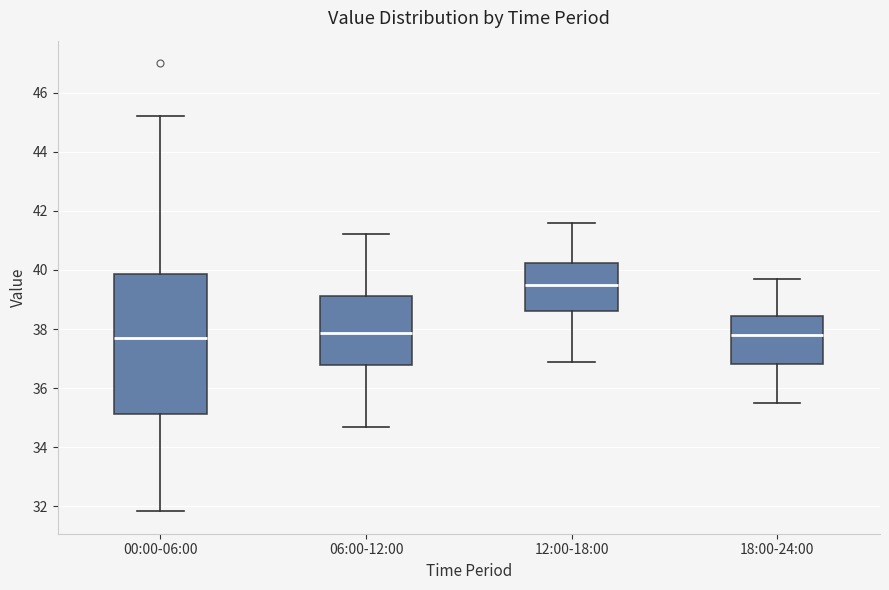

Reading left to right, transcribe this box plot: for each box, give where its median line is, the range the box spans, and where its two whiskers end, as read against the y-axis. The values are not printed on the chart, so give them approximately, as read against the axis.

00:00-06:00: median 37.8, box 35.2 to 39.8, whiskers 31.8 to 45.2
06:00-12:00: median 37.8, box 36.8 to 39.2, whiskers 34.8 to 41.2
12:00-18:00: median 39.6, box 38.6 to 40.2, whiskers 37.0 to 41.6
18:00-24:00: median 37.8, box 36.8 to 38.4, whiskers 35.6 to 39.8